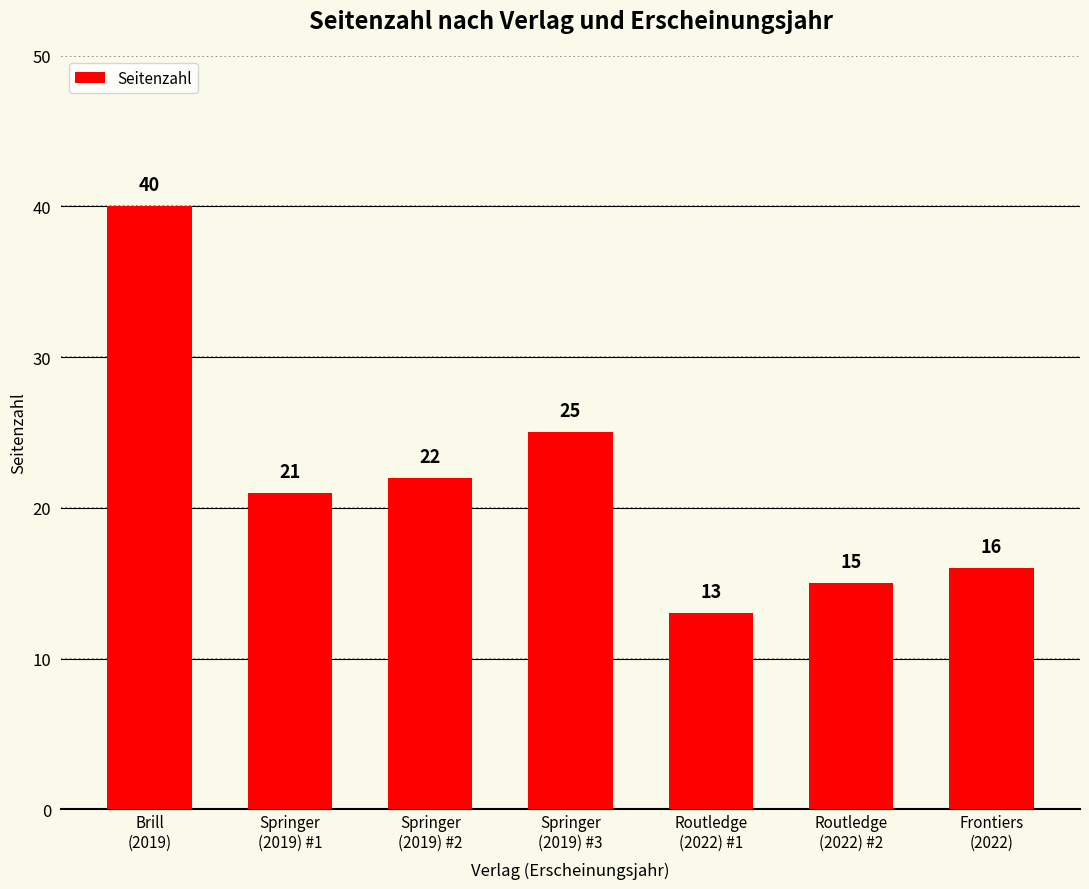

Reading right to left, list all the values displayed in this chart.

16	15	13	25	22	21	40